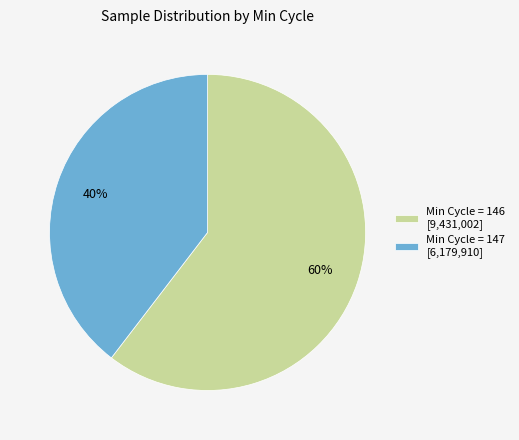

To the nearest percent, what percentage of the pie is Min Cycle = 147 [6,179,910]?

40%